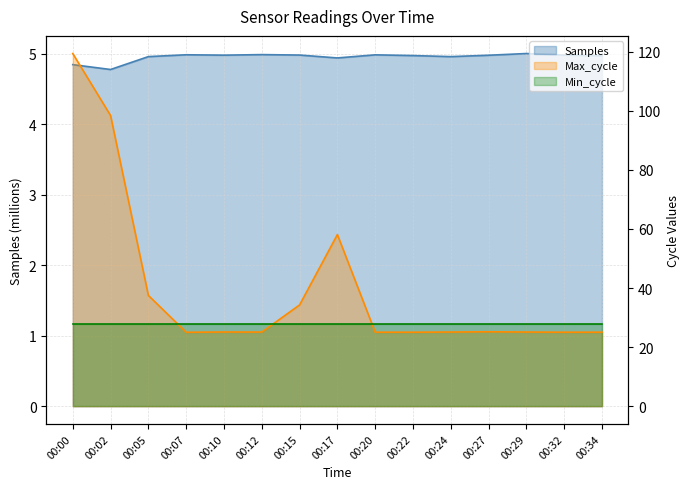

Read the Max_cycle value at 00:27.

25.2